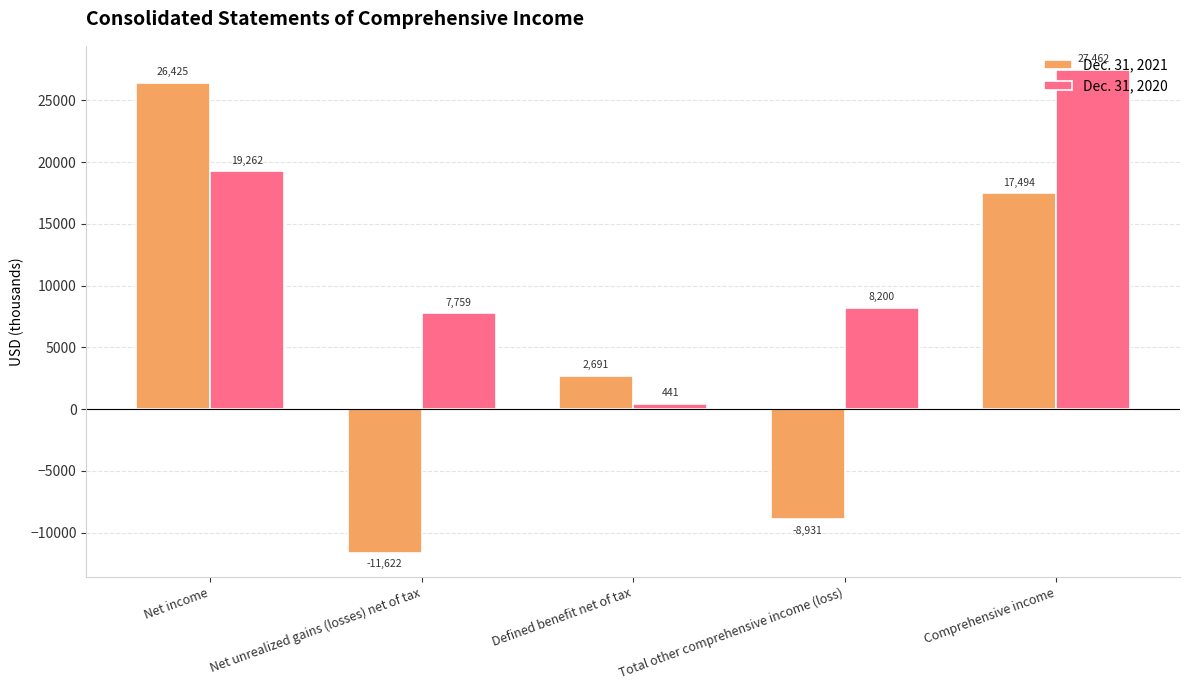

At which category does the chart reach its minimum across all series?

Net unrealized gains (losses) net of tax